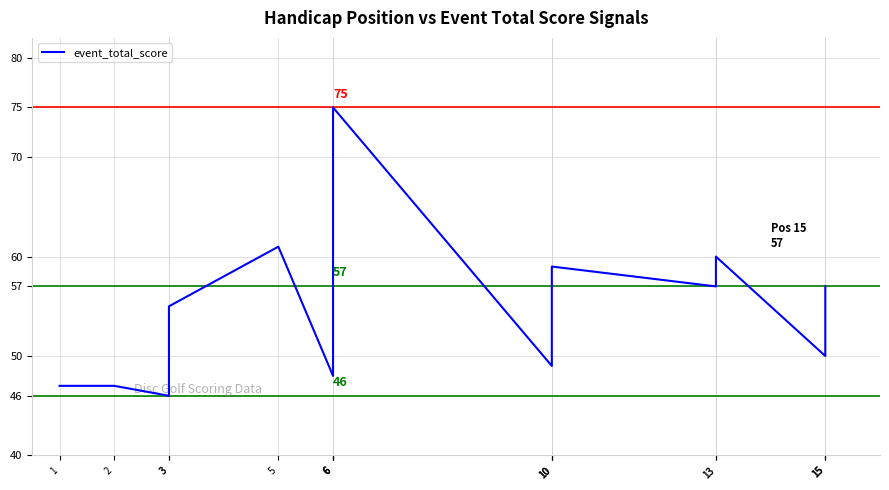

How many points are lower than both their immediate neighbors (excluding endpoints)?

5